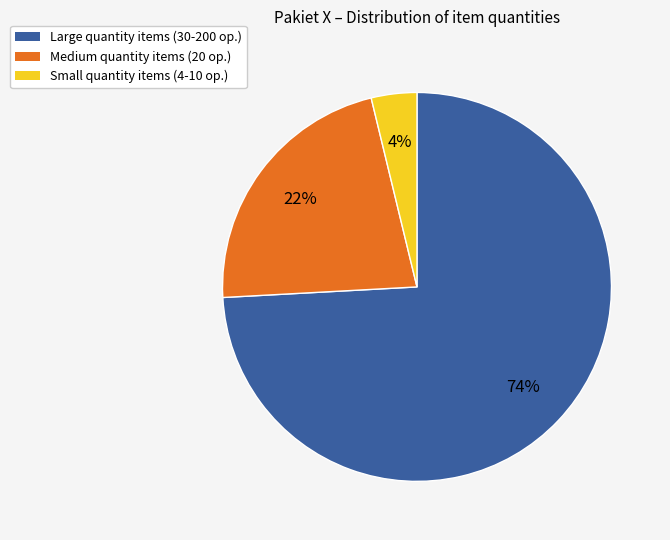

Is Medium quantity items (20 op.) the majority of the pie?

No